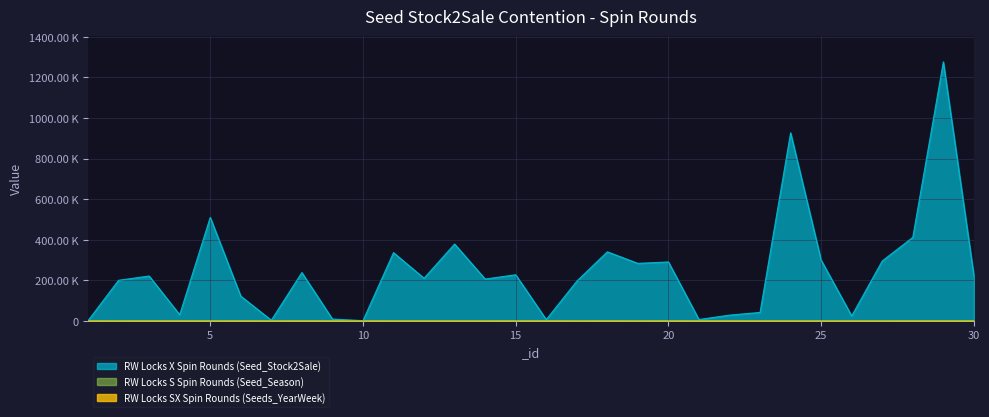

How many data points in RW Locks S Spin Rounds (Seed_Season) are above 200?

13